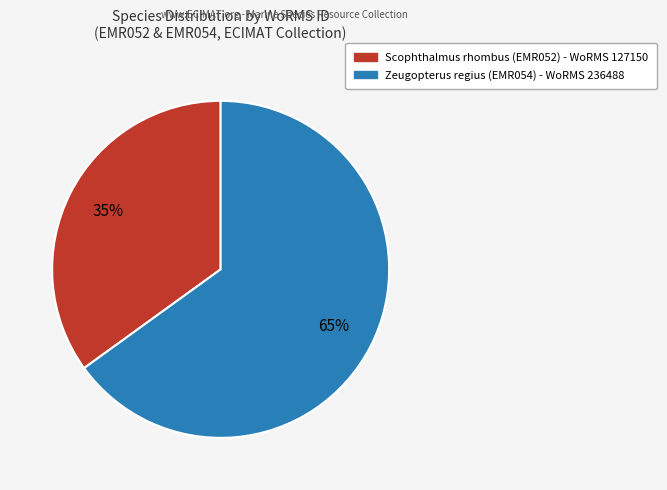

To the nearest percent, what is the difference between the largest and smallest slice percentages?

30%